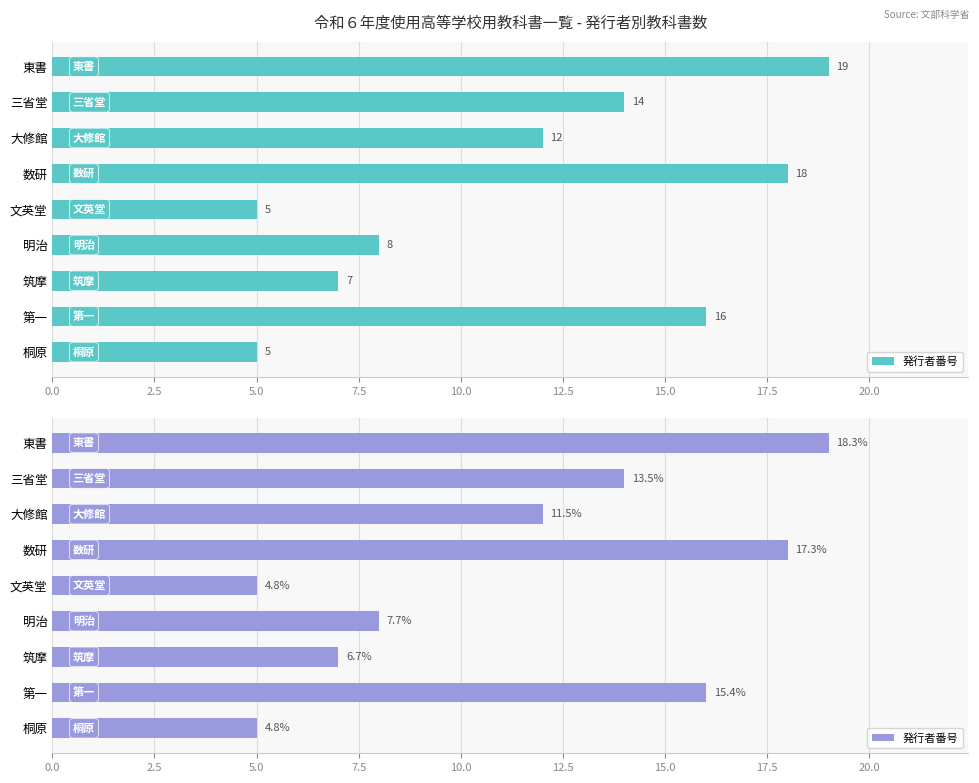

What is the change in value from 筑摩 to 第一?

+9